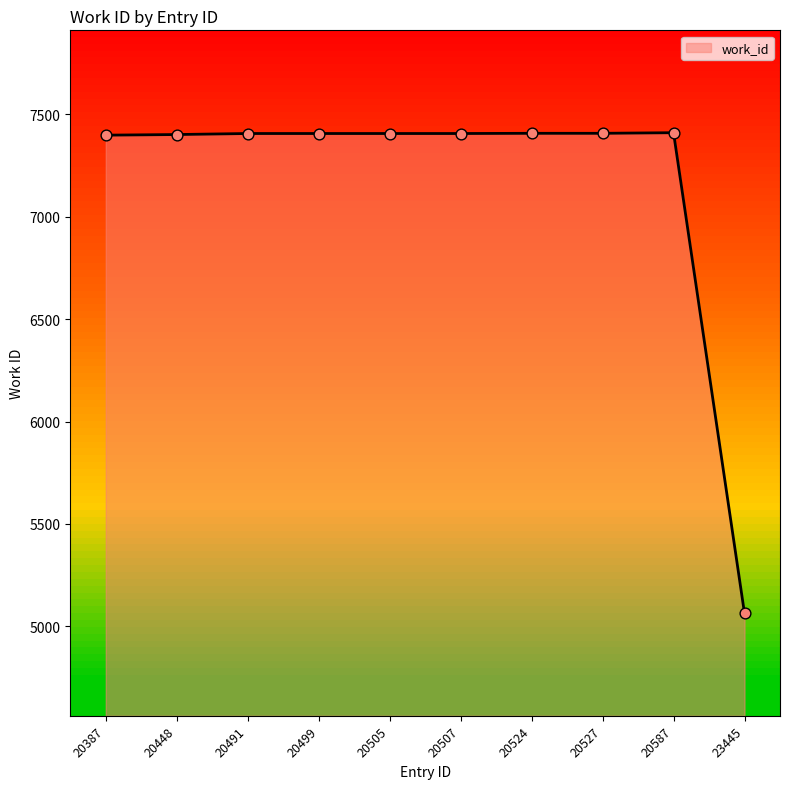

Approximately how many times larger is the value at 20499 compared to 20491?

1.0